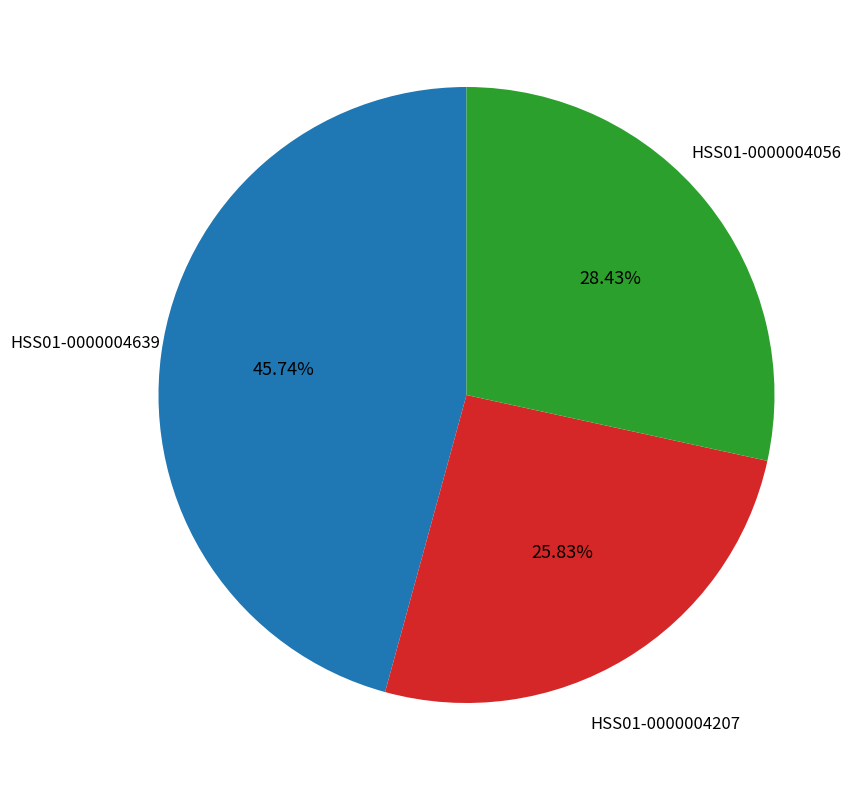

Which category has the smallest portion of the pie?

HSS01-0000004207